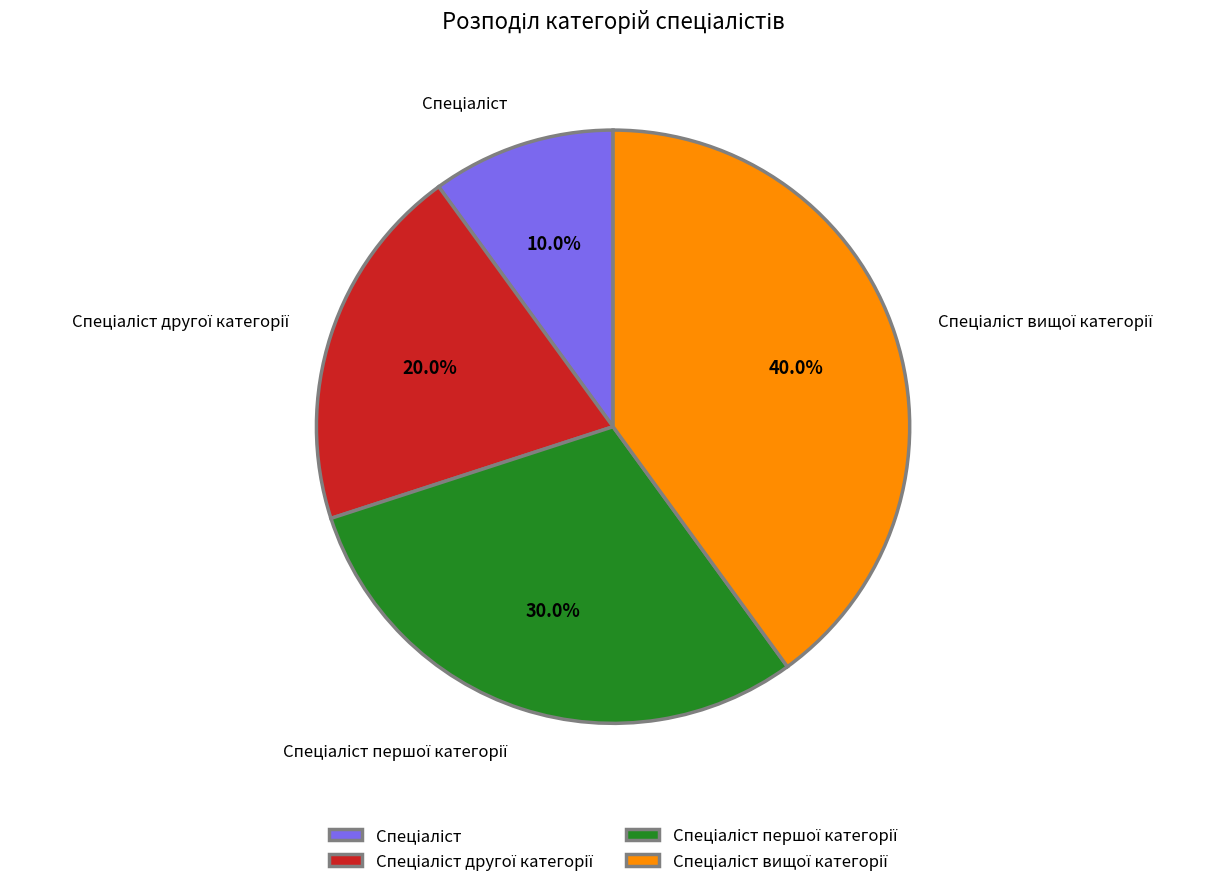

Is there a majority slice in this chart?

No